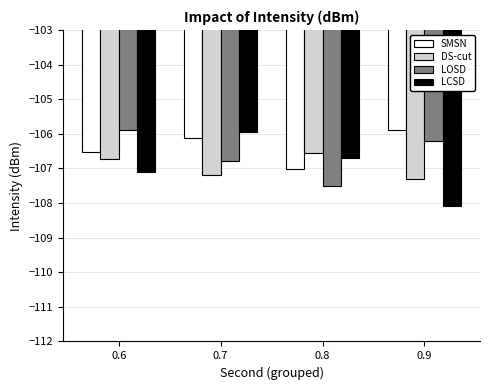

The DS-cut series shows -181.6 at 0.6. True or false?

False